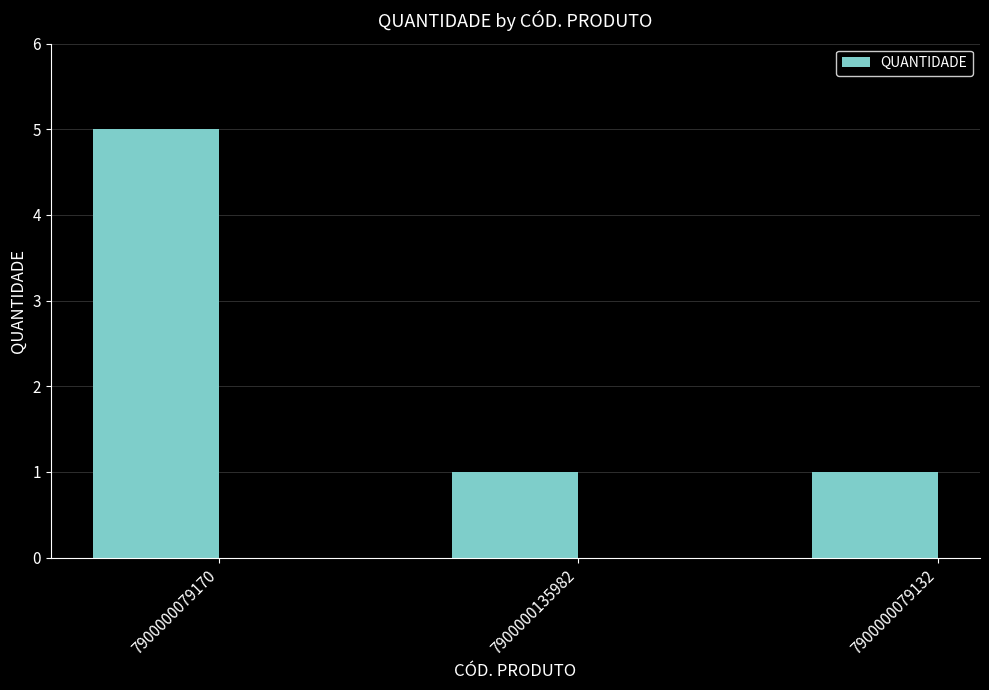

Are the bars horizontal?

No